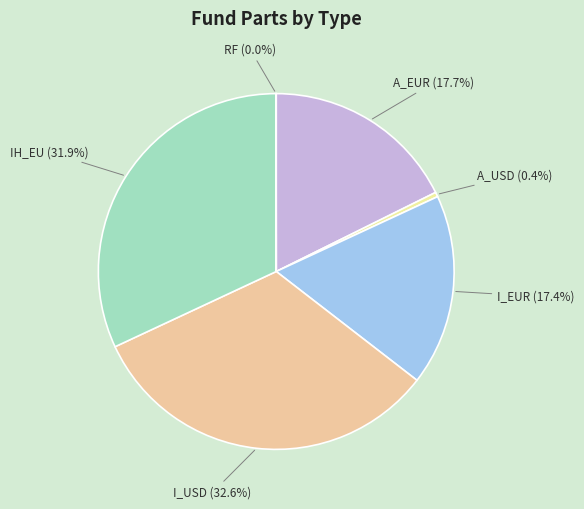

To the nearest percent, what is the difference between the largest and smallest slice percentages?

33%